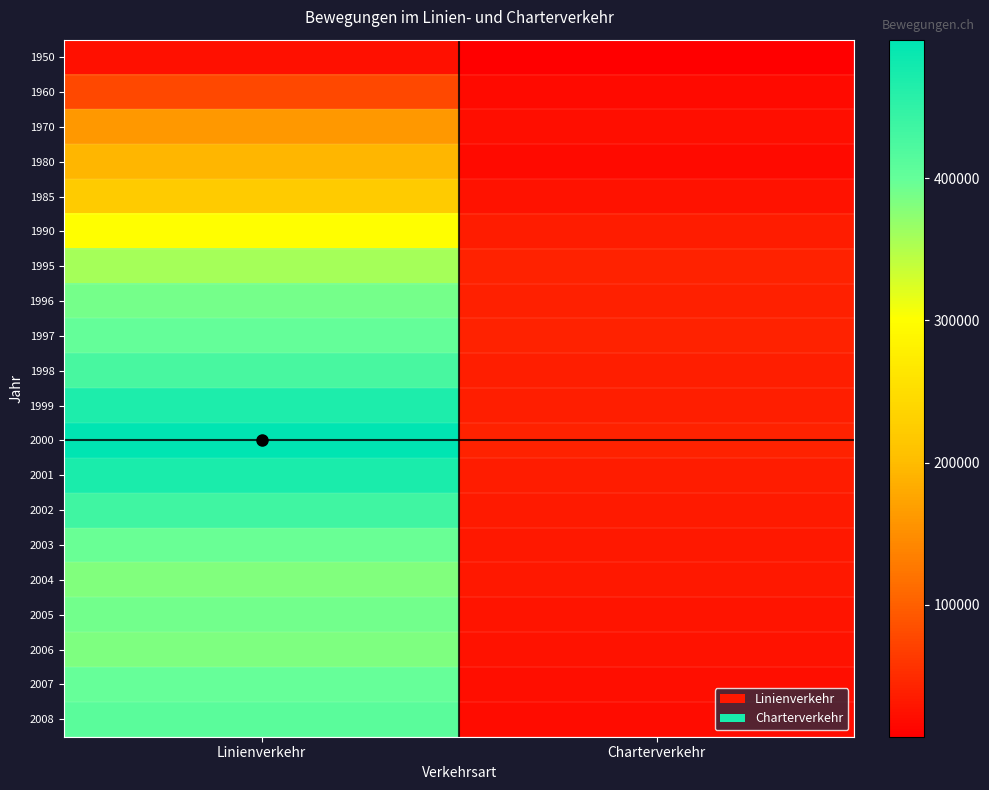

What is the difference between the highest and lowest values at Charterverkehr?

34175